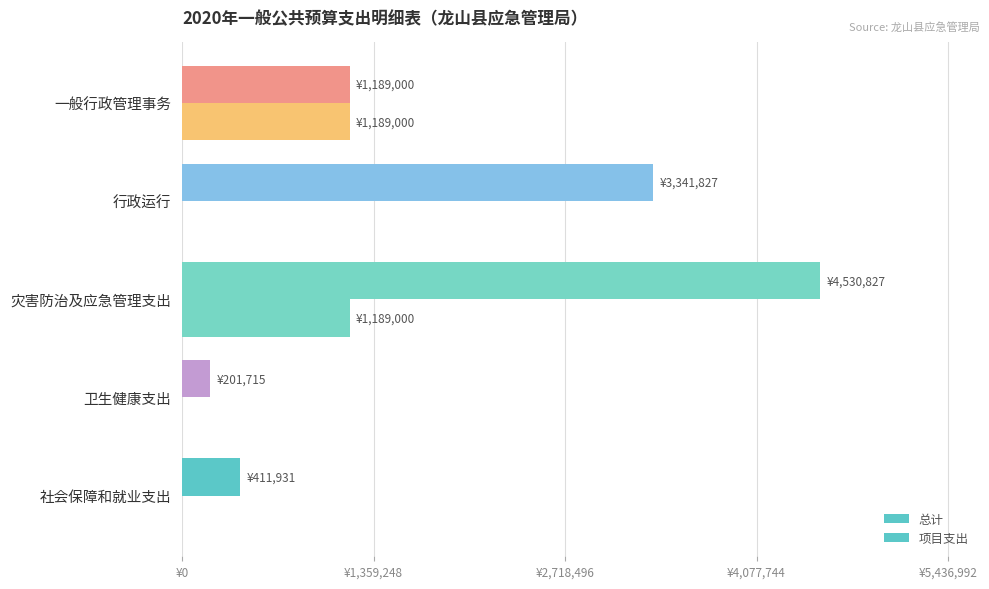

Count the number of categories in the chart.

5